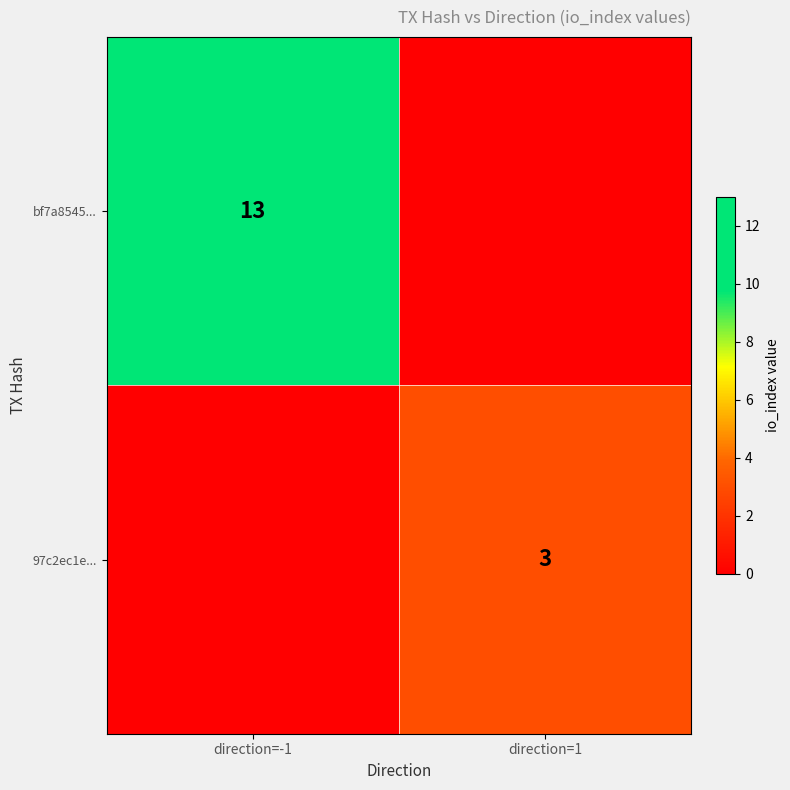

At which category is the sum across all series the highest?

direction=-1